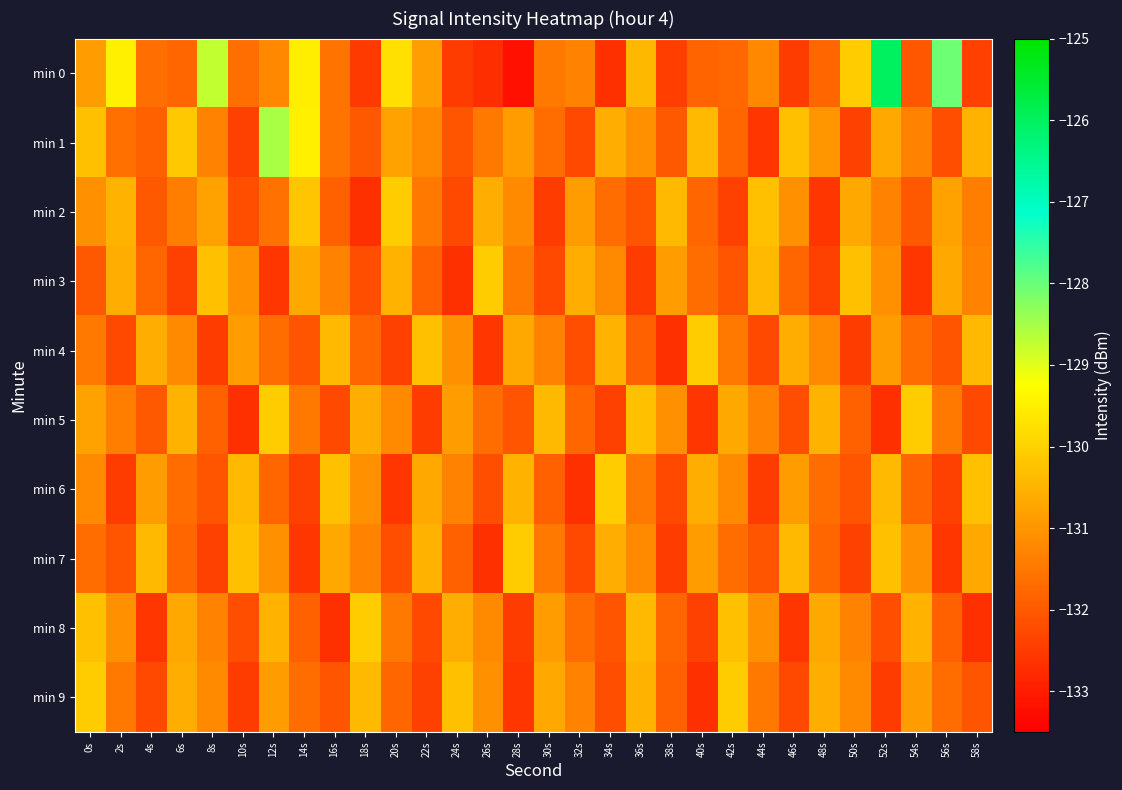

What is the spread (max minus min) of values at 56s?

4.6